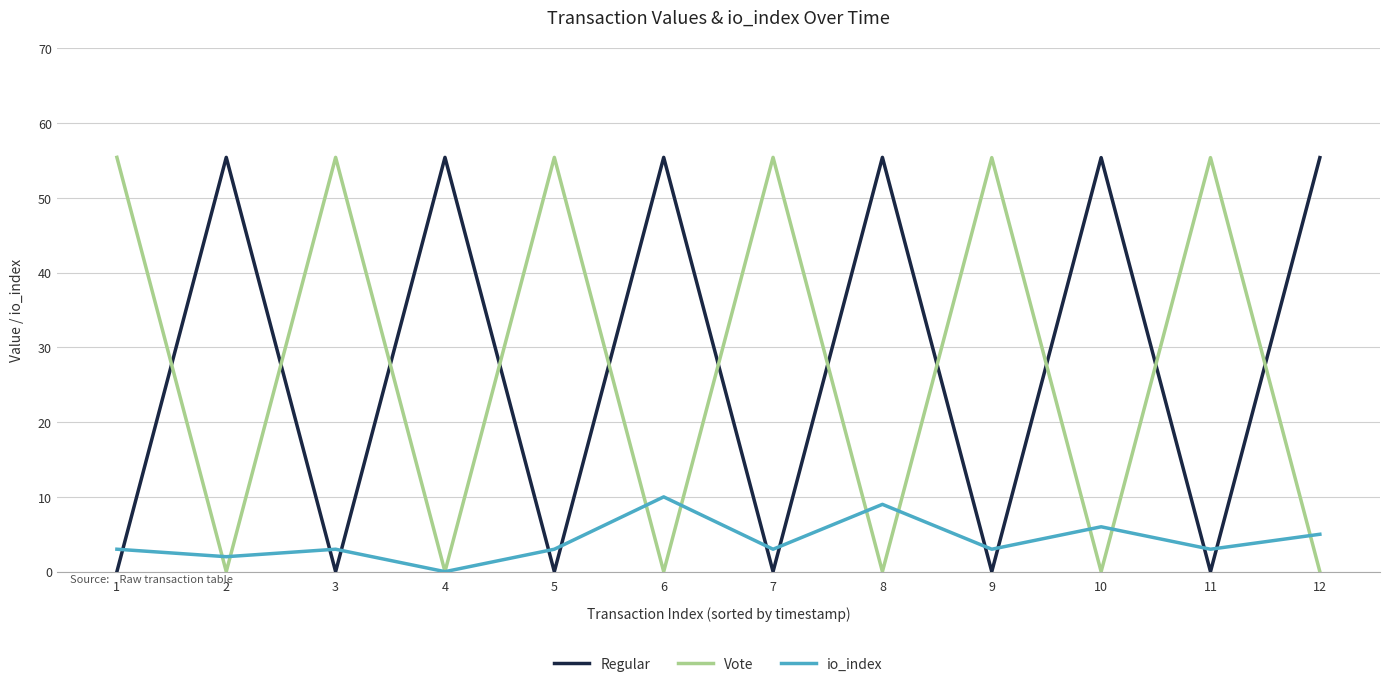

Read the Vote value at 7.

55.4